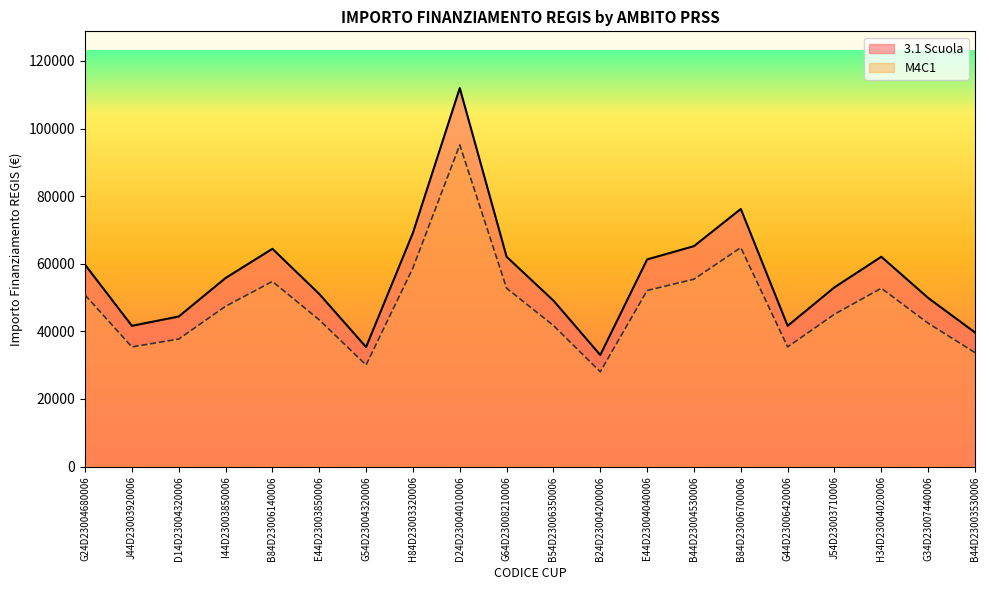

Reading left to right, what are all the values shown in this chart?

3.1 Scuola: G24D23004680006=59706.2	J44D23003920006=41637.2	D14D23004320006=44386.8	I44D23003850006=55778.1	B84D23006140006=64419.8	E44D23003850006=51064.5	G54D23004320006=35352.3	H84D23003320006=69133.5	D24D23004010006=111949.1	G64D23008210006=62063.0	B54D23006350006=49100.5	B24D23004200006=32995.5	E44D23004040006=61277.4	B44D23004530006=65205.4	B84D23006700006=76203.9	G44D23006420006=41637.2	J54D23003710006=53028.5	H34D23004020006=62063.0	G34D23007440006=49886.1	B44D23003530006=39673.2
M4C1: G24D23004680006=50750.3	J44D23003920006=35391.6	D14D23004320006=37728.8	I44D23003850006=47411.4	B84D23006140006=54756.9	E44D23003850006=43404.8	G54D23004320006=30049.5	H84D23003320006=58763.4	D24D23004010006=95156.7	G64D23008210006=52753.6	B54D23006350006=41735.4	B24D23004200006=28046.2	E44D23004040006=52085.8	B44D23004530006=55424.6	B84D23006700006=64773.3	G44D23006420006=35391.6	J54D23003710006=45074.2	H34D23004020006=52753.6	G34D23007440006=42403.2	B44D23003530006=33722.2